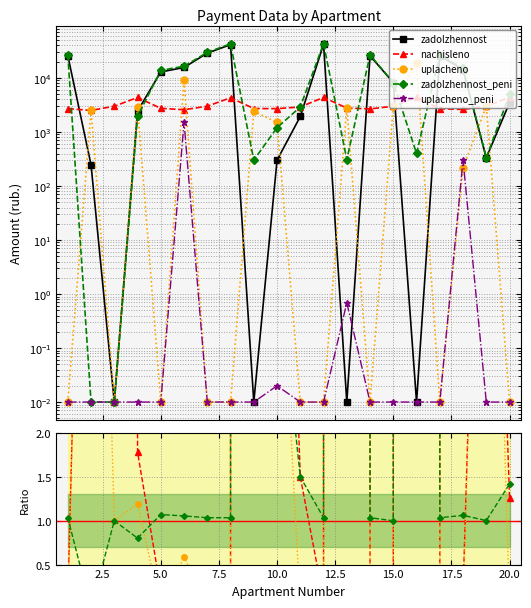

How many intersections are there between zadolzhennost_peni and uplacheno_peni?

6